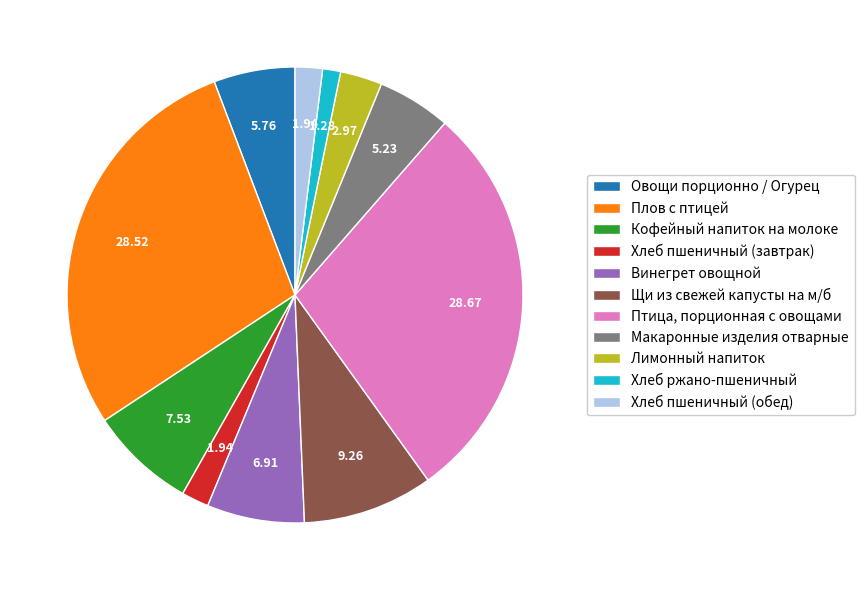

Is there any slice that represents more than half of the pie?

No